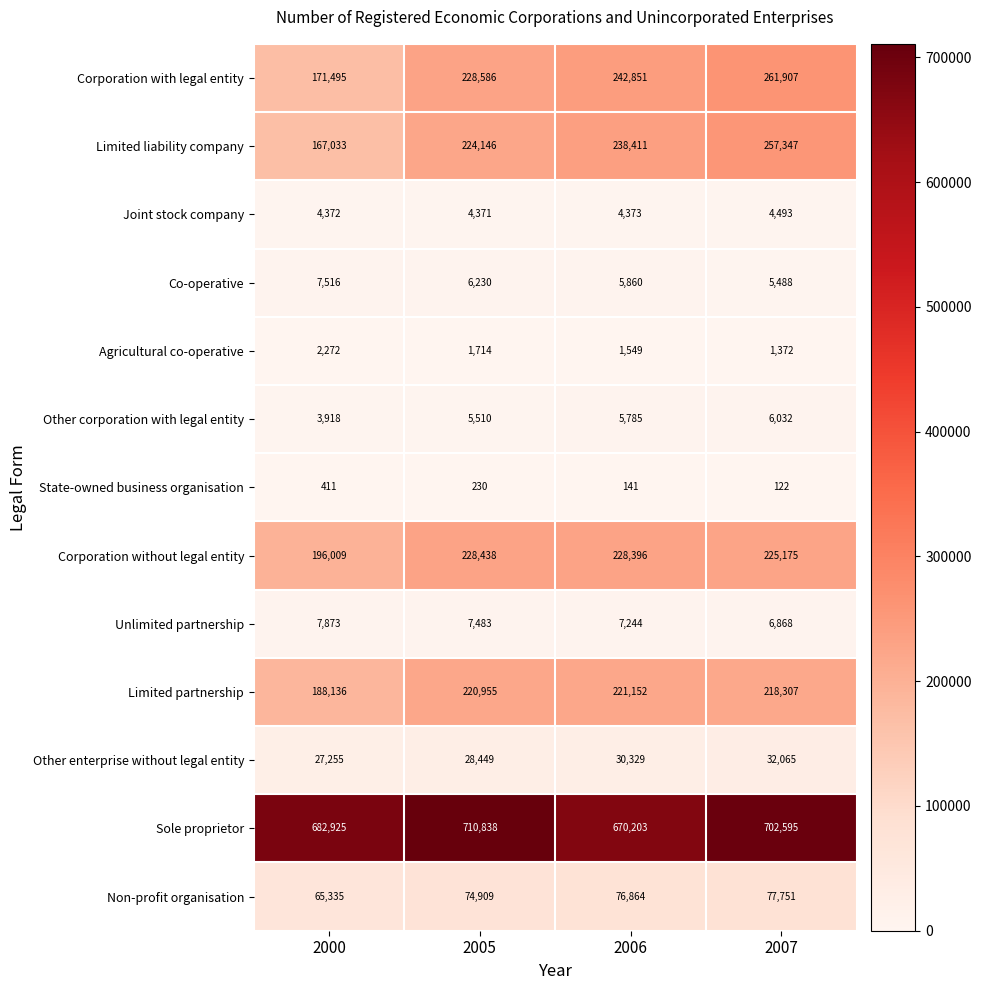

At which category does the chart reach its minimum across all series?

2007